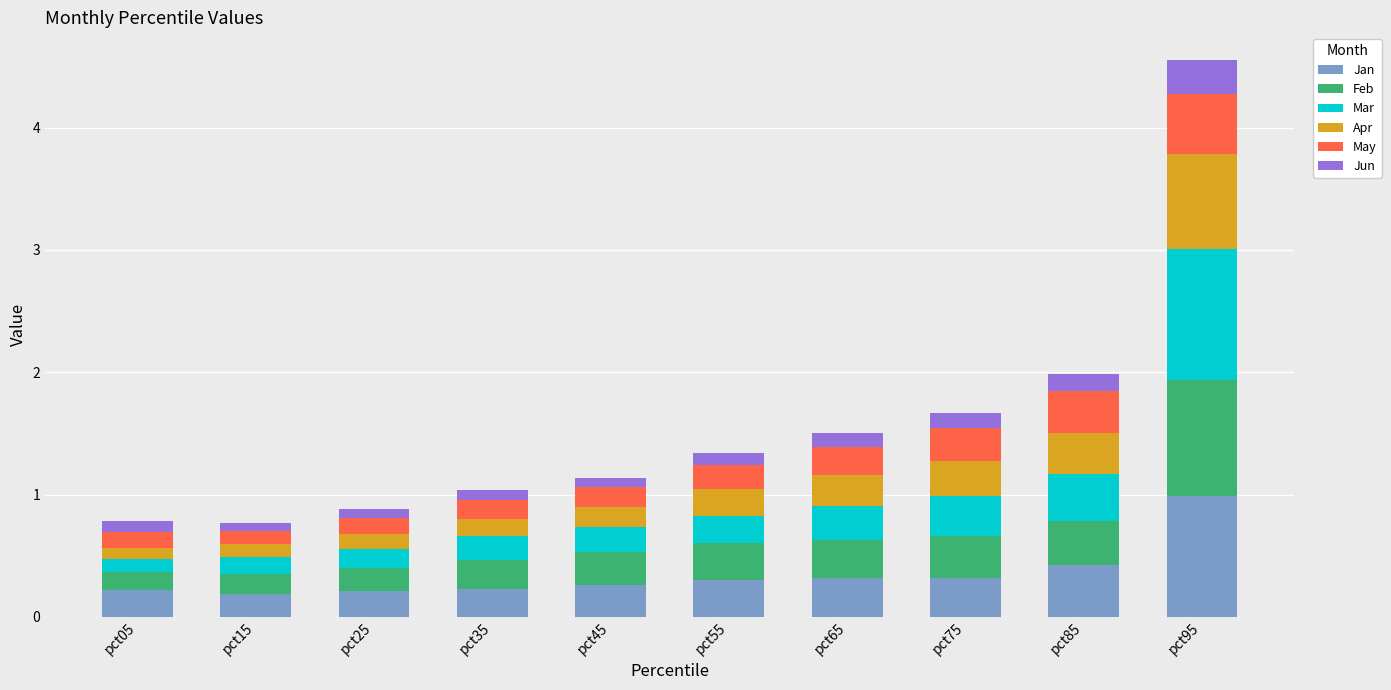

What is the value of the Jan bar at the 9th from the left?

0.4